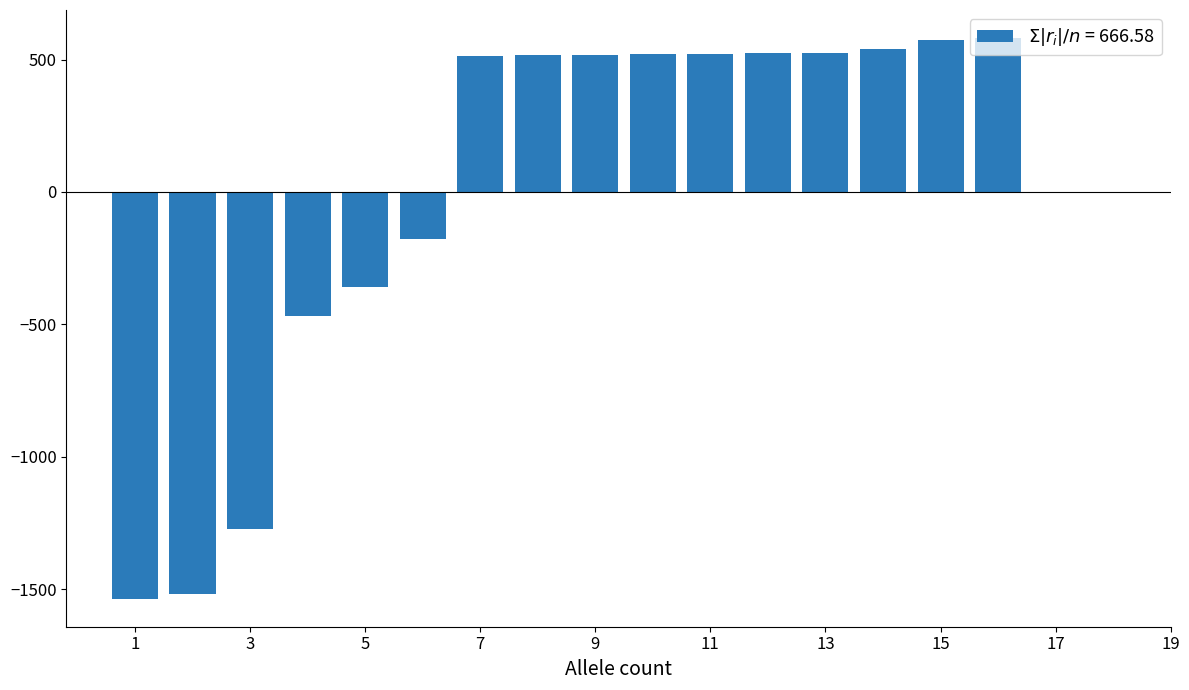

What is the value of the 5th bar from the left?

-358.9